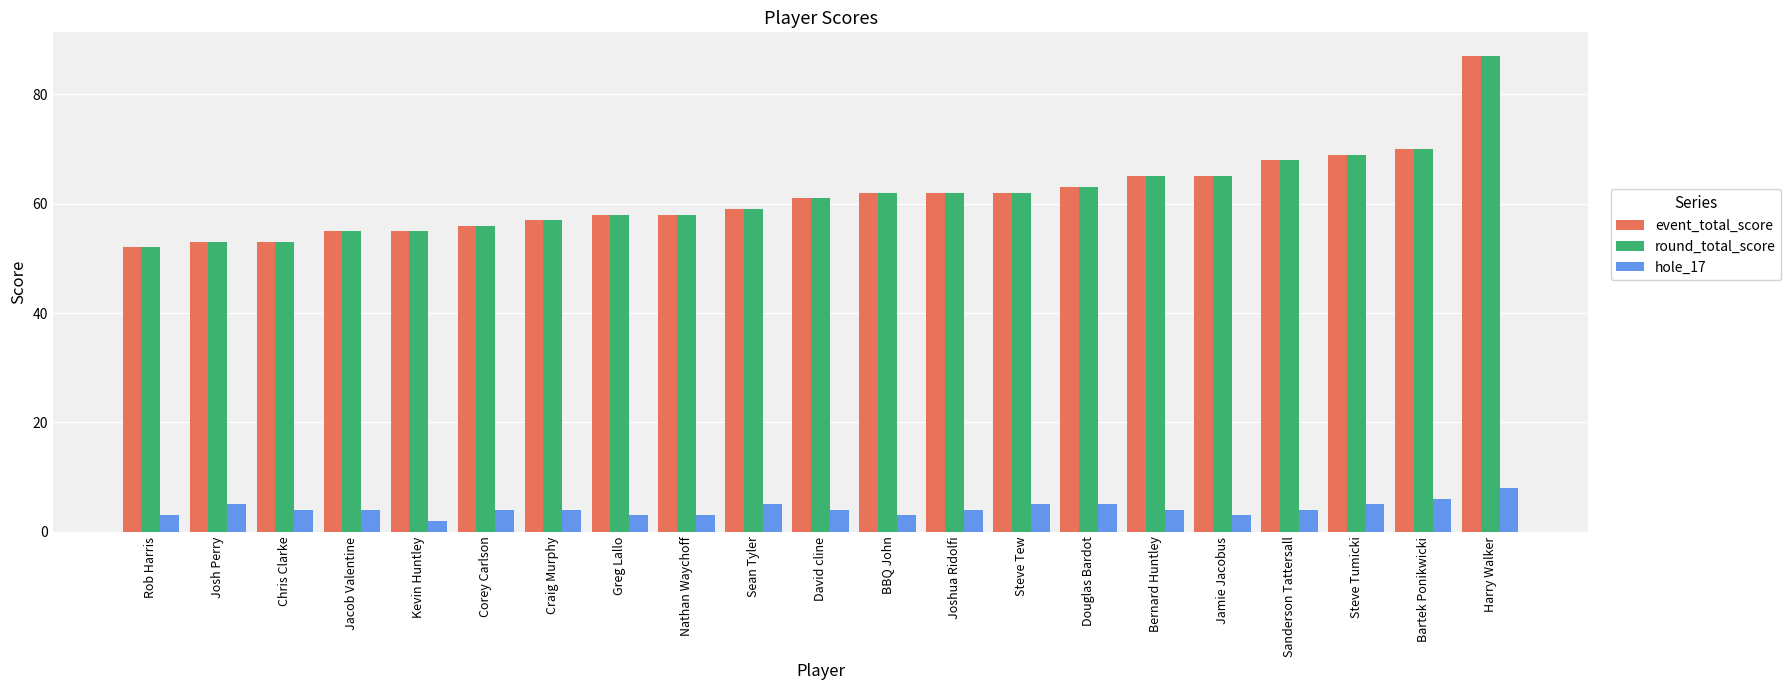

How many data points in event_total_score are less than 61?

10